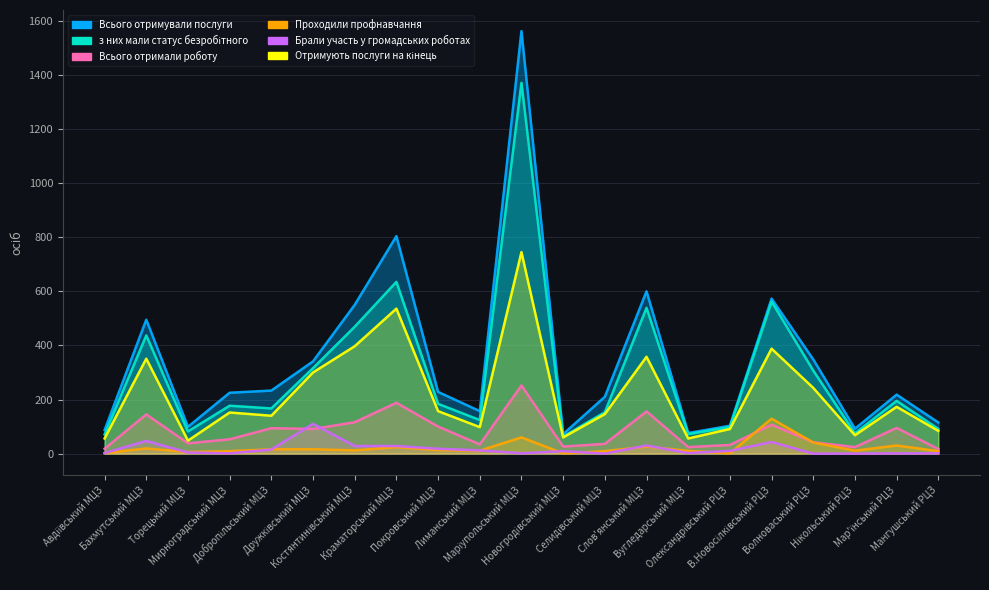

True or false: Проходили профнавчання has a value of 15 at Маріупольський МЦЗ.

False